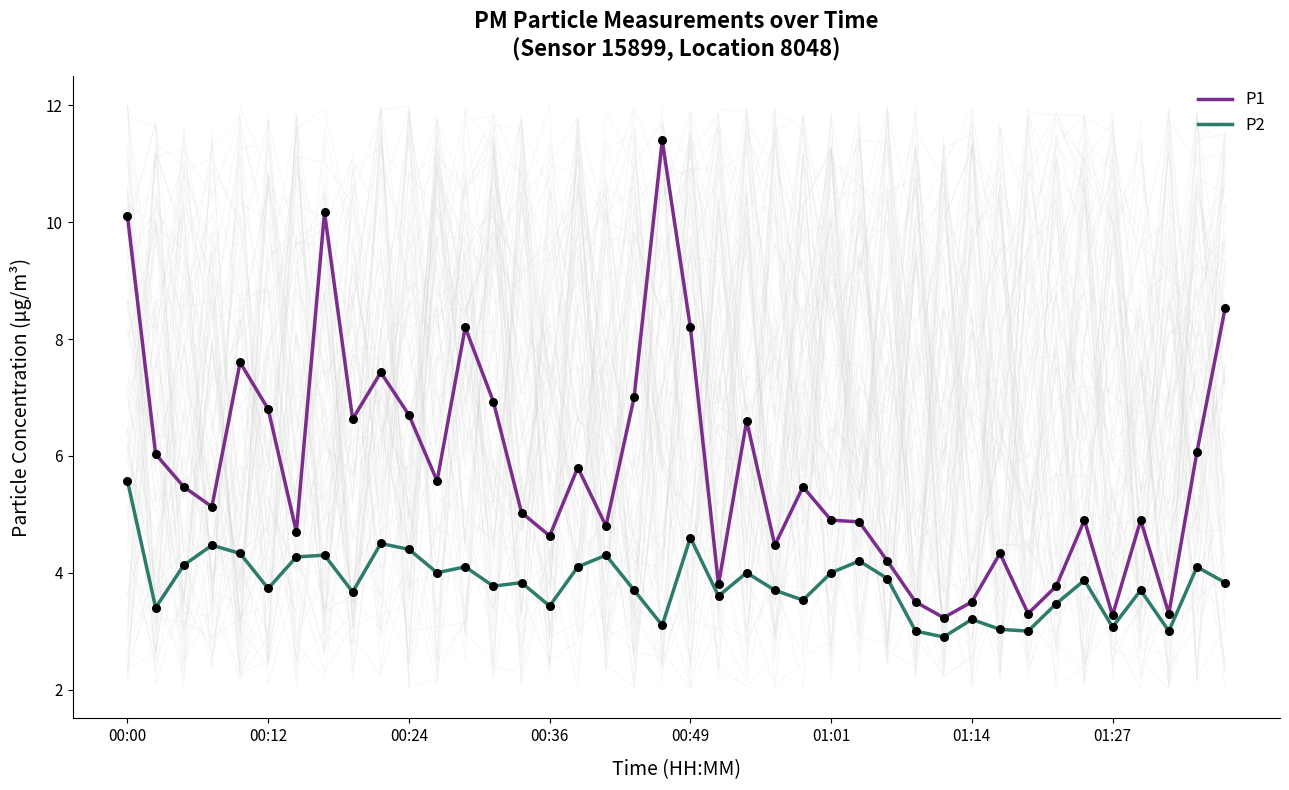

Which series contains the highest Y value?

P1